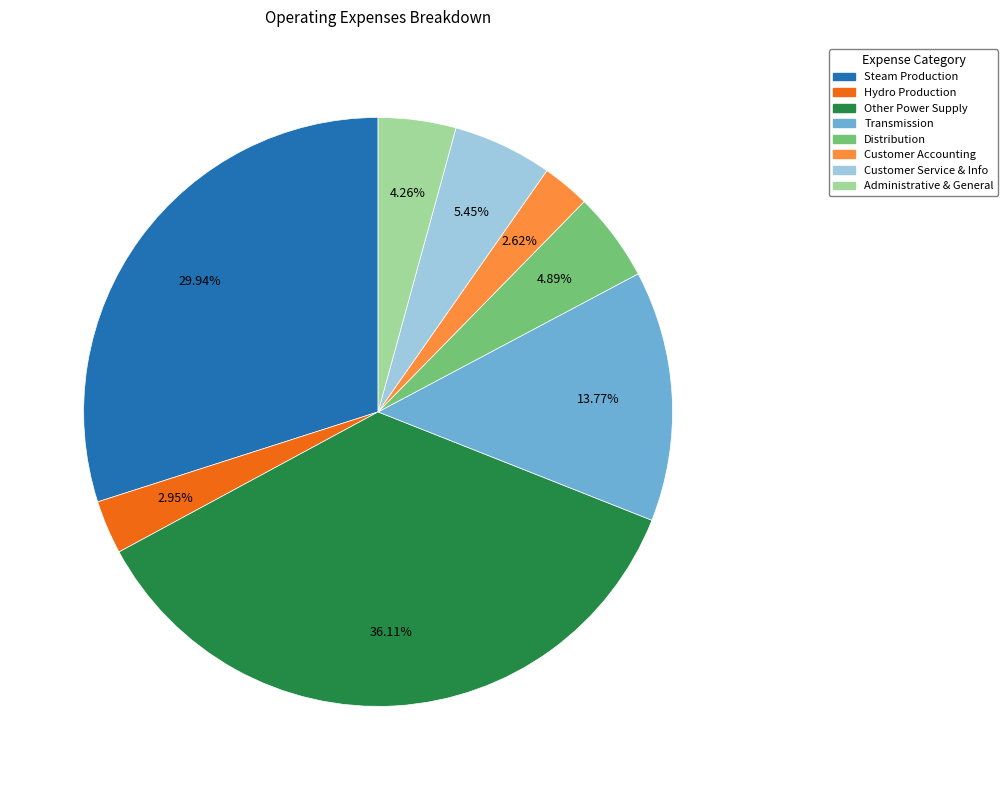

Is it true that Steam Production is 16% of the pie?

False